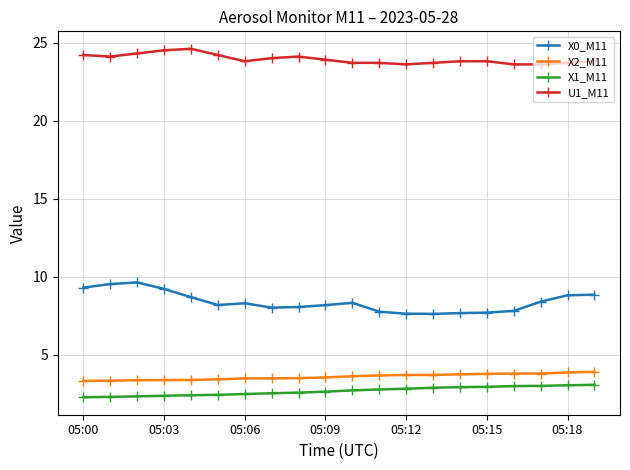

List the series in order of their peak value, lowest first.

X1_M11, X2_M11, X0_M11, U1_M11